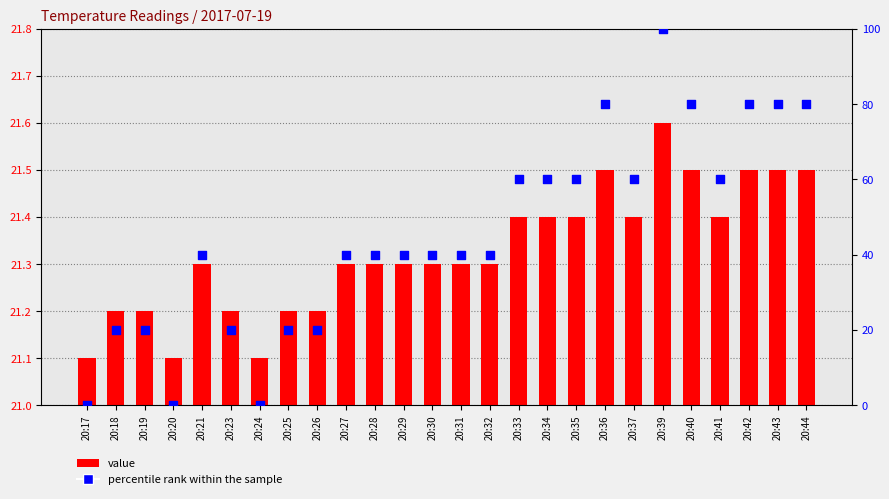

At which category is the sum across all series the highest?

20:39